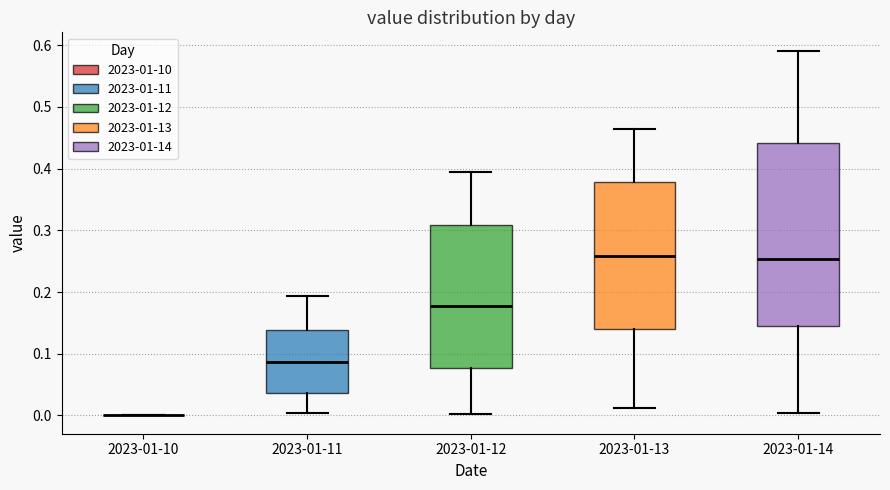

Reading left to right, read every box against the y-axis: the position of its median line, the range the box covers, and the ends of its whiskers. The values are not printed on the chart, so give them approximately, as read against the axis.

2023-01-10: box collapsed to a line at 0.00, whiskers 0.00 to 0.00
2023-01-11: median 0.09, box 0.04 to 0.14, whiskers 0.00 to 0.19
2023-01-12: median 0.18, box 0.08 to 0.31, whiskers 0.00 to 0.39
2023-01-13: median 0.26, box 0.14 to 0.38, whiskers 0.01 to 0.46
2023-01-14: median 0.25, box 0.14 to 0.44, whiskers 0.00 to 0.59